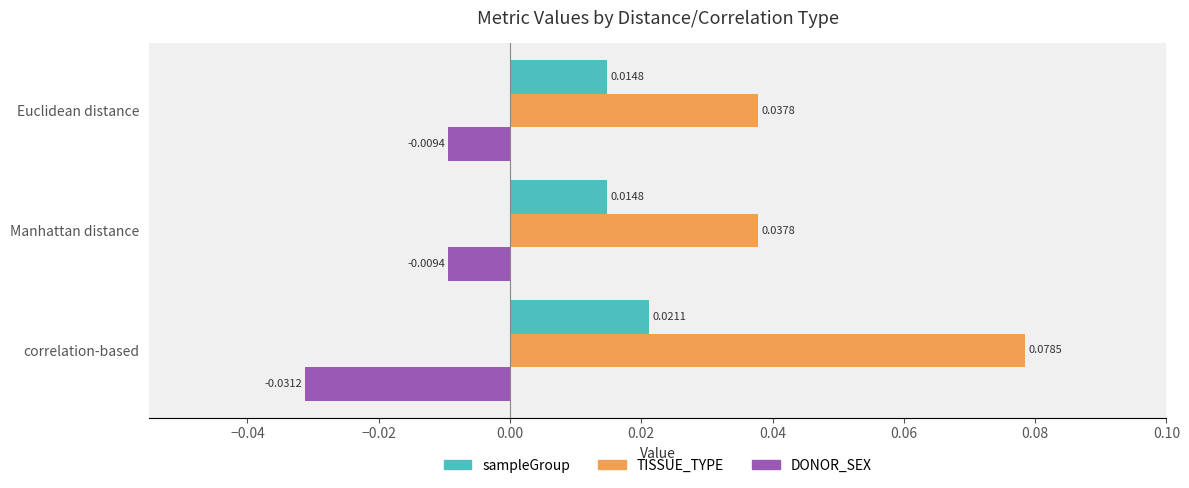

Which series has the largest total across all categories?

TISSUE_TYPE